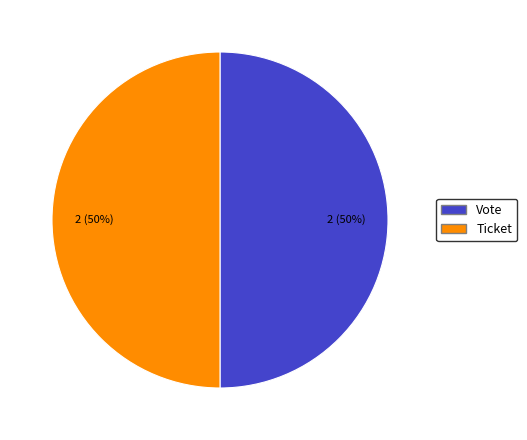

To the nearest percent, what is the combined percentage of Vote and Ticket?

100%